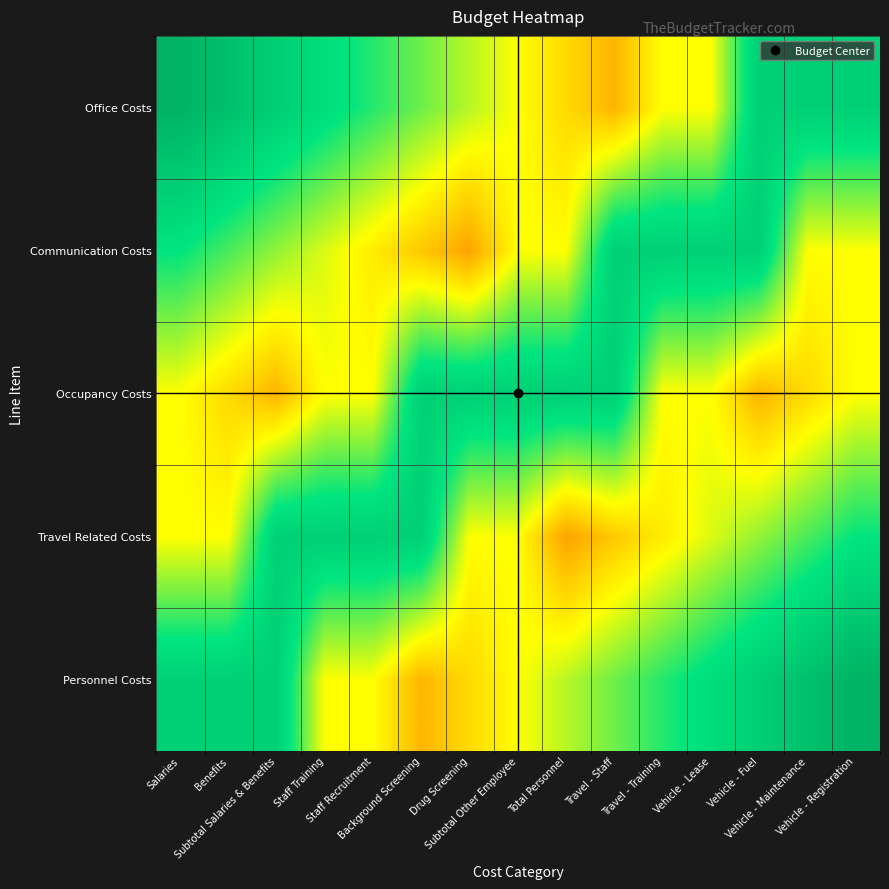

Reading left to right, extract all data points from this chart.

Personnel Costs: Salaries=0.8	Benefits=0.8	Subtotal Salaries & Benefits=0.8	Staff Training=0.5	Staff Recruitment=0.5	Background Screening=0.4	Drug Screening=0.4	Subtotal Other Employee=0.5	Total Personnel=0.6	Travel - Staff=0.6	Travel - Training=0.7	Vehicle - Lease=0.8	Vehicle - Fuel=0.9	Vehicle - Maintenance=0.9	Vehicle - Registration=1.0
Travel Related Costs: Salaries=0.5	Benefits=0.5	Subtotal Salaries & Benefits=0.8	Staff Training=0.8	Staff Recruitment=0.8	Background Screening=0.8	Drug Screening=0.5	Subtotal Other Employee=0.5	Total Personnel=0.3	Travel - Staff=0.4	Travel - Training=0.5	Vehicle - Lease=0.5	Vehicle - Fuel=0.6	Vehicle - Maintenance=0.7	Vehicle - Registration=0.8
Occupancy Costs: Salaries=0.5	Benefits=0.4	Subtotal Salaries & Benefits=0.4	Staff Training=0.5	Staff Recruitment=0.5	Background Screening=0.8	Drug Screening=0.8	Subtotal Other Employee=0.8	Total Personnel=0.8	Travel - Staff=0.8	Travel - Training=0.5	Vehicle - Lease=0.5	Vehicle - Fuel=0.4	Vehicle - Maintenance=0.4	Vehicle - Registration=0.5
Communication Costs: Salaries=0.8	Benefits=0.7	Subtotal Salaries & Benefits=0.6	Staff Training=0.5	Staff Recruitment=0.5	Background Screening=0.4	Drug Screening=0.3	Subtotal Other Employee=0.5	Total Personnel=0.5	Travel - Staff=0.8	Travel - Training=0.8	Vehicle - Lease=0.8	Vehicle - Fuel=0.8	Vehicle - Maintenance=0.5	Vehicle - Registration=0.5
Office Costs: Salaries=1.0	Benefits=0.9	Subtotal Salaries & Benefits=0.9	Staff Training=0.8	Staff Recruitment=0.7	Background Screening=0.6	Drug Screening=0.6	Subtotal Other Employee=0.5	Total Personnel=0.4	Travel - Staff=0.4	Travel - Training=0.5	Vehicle - Lease=0.5	Vehicle - Fuel=0.8	Vehicle - Maintenance=0.8	Vehicle - Registration=0.8